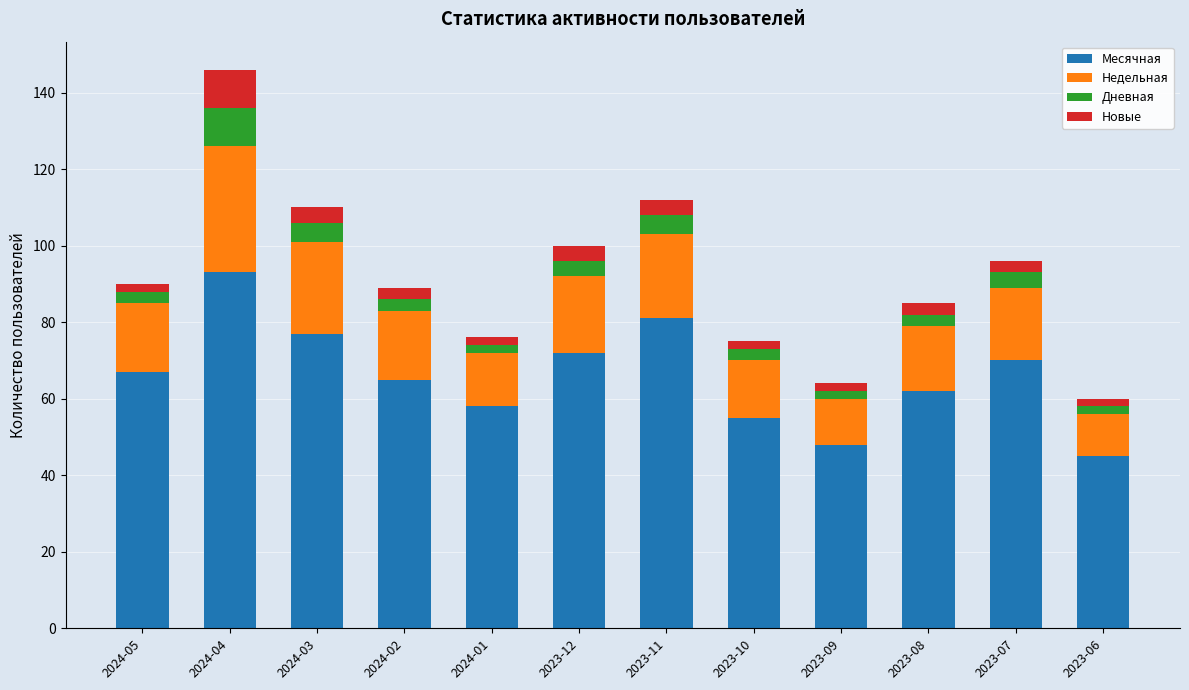

What is the lowest value of the Месячная series?

45